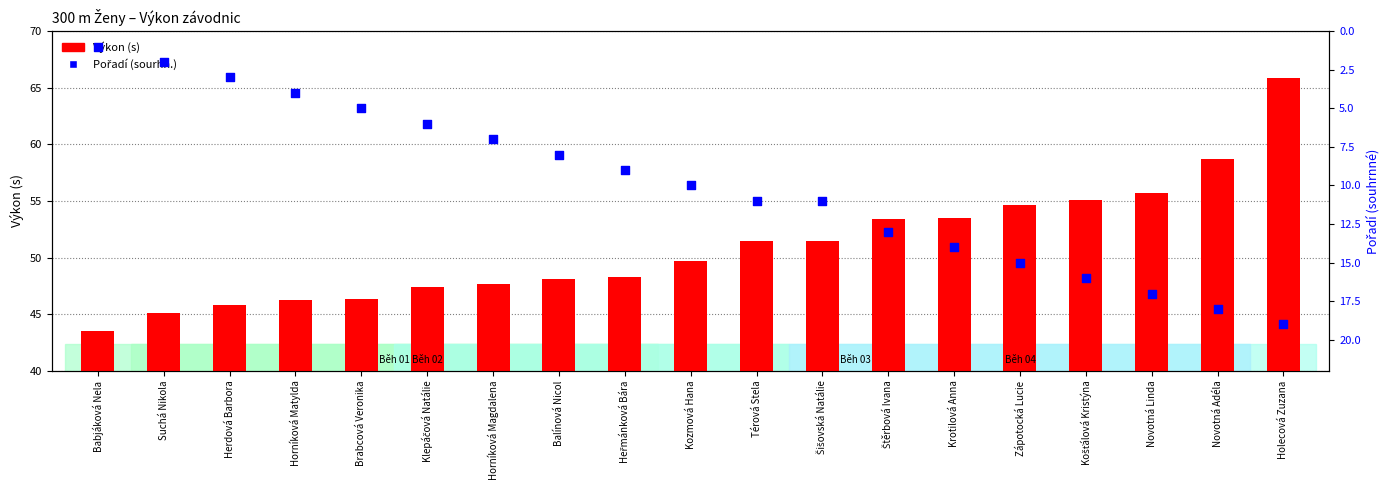

At which category is the sum across all series the highest?

Holecová Zuzana